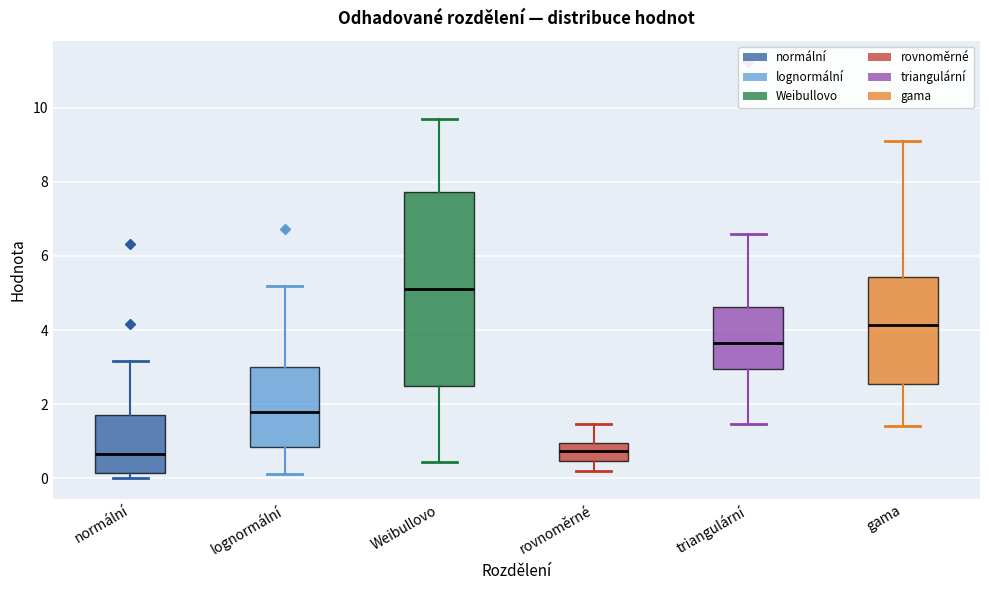

Where does the upper whisker of the box for Weibullovo end on the y-axis? The values are not printed on the chart, so give them approximately, as read against the axis.

9.8